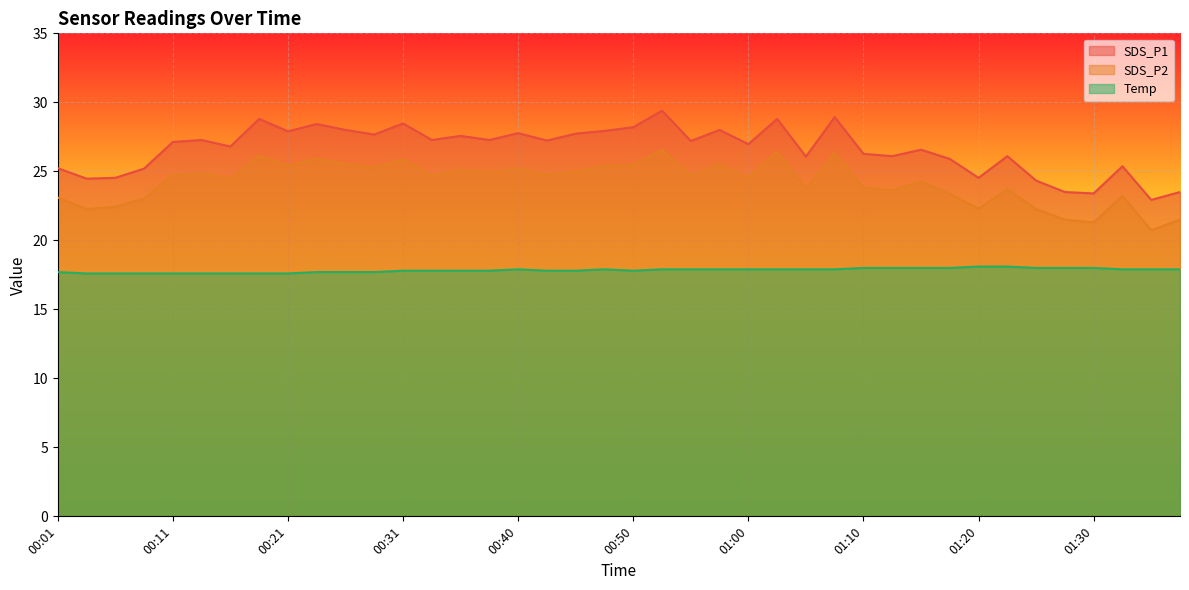

Reading left to right, list all the values displayed in this chart.

SDS_P1: 00:01=25.2	00:03=24.5	00:06=24.5	00:08=25.2	00:11=27.1	00:13=27.3	00:16=26.8	00:18=28.8	00:21=27.9	00:23=28.4	00:26=28.0	00:28=27.7	00:31=28.5	00:33=27.3	00:35=27.6	00:38=27.3	00:40=27.8	00:43=27.2	00:45=27.7	00:48=27.9	00:50=28.2	00:53=29.4	00:55=27.2	00:58=28.0	01:00=27.0	01:03=28.8	01:05=26.1	01:08=28.9	01:10=26.3	01:13=26.1	01:15=26.6	01:18=25.9	01:20=24.5	01:22=26.1	01:25=24.3	01:28=23.5	01:30=23.4	01:33=25.4	01:35=22.9	01:38=23.5
SDS_P2: 00:01=23.1	00:03=22.3	00:06=22.4	00:08=23.0	00:11=24.7	00:13=24.9	00:16=24.5	00:18=26.1	00:21=25.4	00:23=25.9	00:26=25.5	00:28=25.3	00:31=25.9	00:33=24.7	00:35=25.1	00:38=24.9	00:40=25.2	00:43=24.7	00:45=25.0	00:48=25.4	00:50=25.5	00:53=26.6	00:55=24.7	00:58=25.5	01:00=24.6	01:03=26.4	01:05=23.8	01:08=26.3	01:10=23.8	01:13=23.6	01:15=24.3	01:18=23.4	01:20=22.3	01:22=23.7	01:25=22.3	01:28=21.5	01:30=21.3	01:33=23.2	01:35=20.7	01:38=21.5
Temp: 00:01=17.7	00:03=17.6	00:06=17.6	00:08=17.6	00:11=17.6	00:13=17.6	00:16=17.6	00:18=17.6	00:21=17.6	00:23=17.7	00:26=17.7	00:28=17.7	00:31=17.8	00:33=17.8	00:35=17.8	00:38=17.8	00:40=17.9	00:43=17.8	00:45=17.8	00:48=17.9	00:50=17.8	00:53=17.9	00:55=17.9	00:58=17.9	01:00=17.9	01:03=17.9	01:05=17.9	01:08=17.9	01:10=18.0	01:13=18.0	01:15=18.0	01:18=18.0	01:20=18.1	01:22=18.1	01:25=18.0	01:28=18.0	01:30=18.0	01:33=17.9	01:35=17.9	01:38=17.9